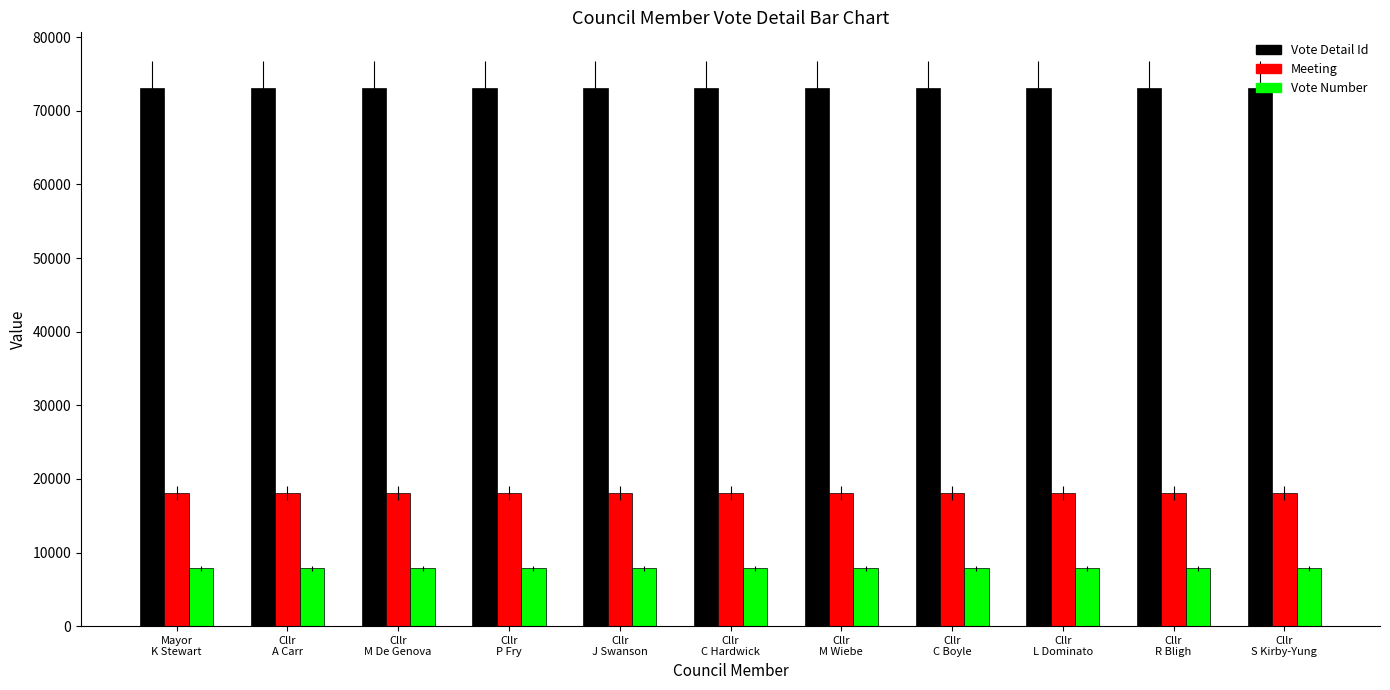

What are all the series names shown in the legend?

Vote Detail Id, Meeting, Vote Number